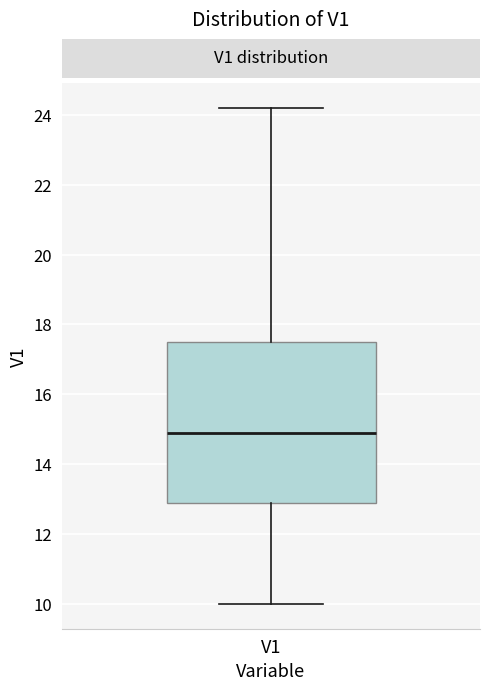

Transcribe this box plot: give where the median line is, the range the box spans, and where the two whiskers end, as read against the y-axis. The values are not printed on the chart, so give them approximately, as read against the axis.

median 15.0, box 13.0 to 17.6, whiskers 10.0 to 24.2